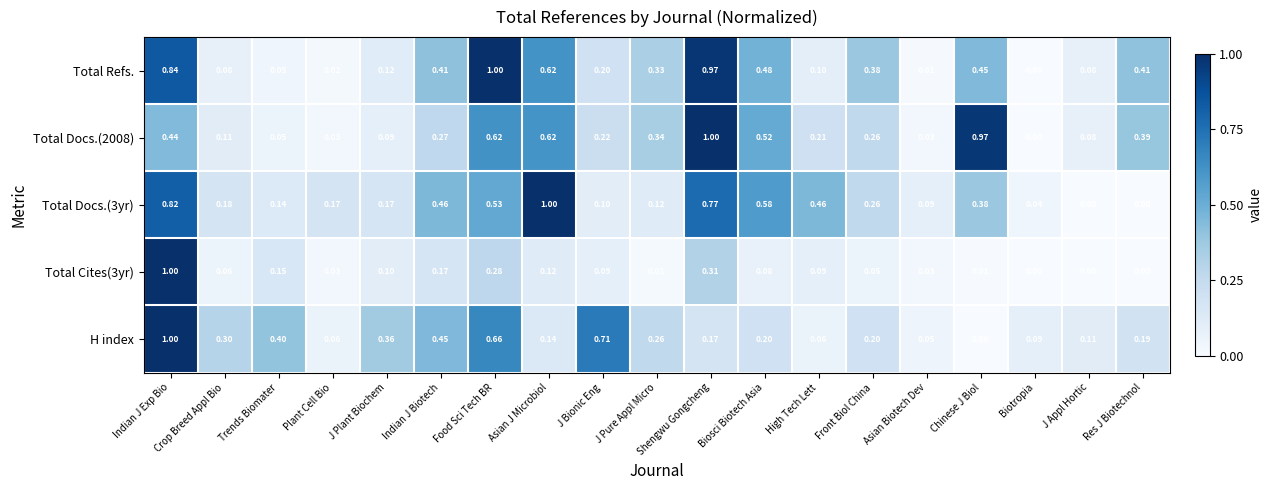

Which series changed the most between Food Sci Tech BR and Shengwu Gongcheng?

H index